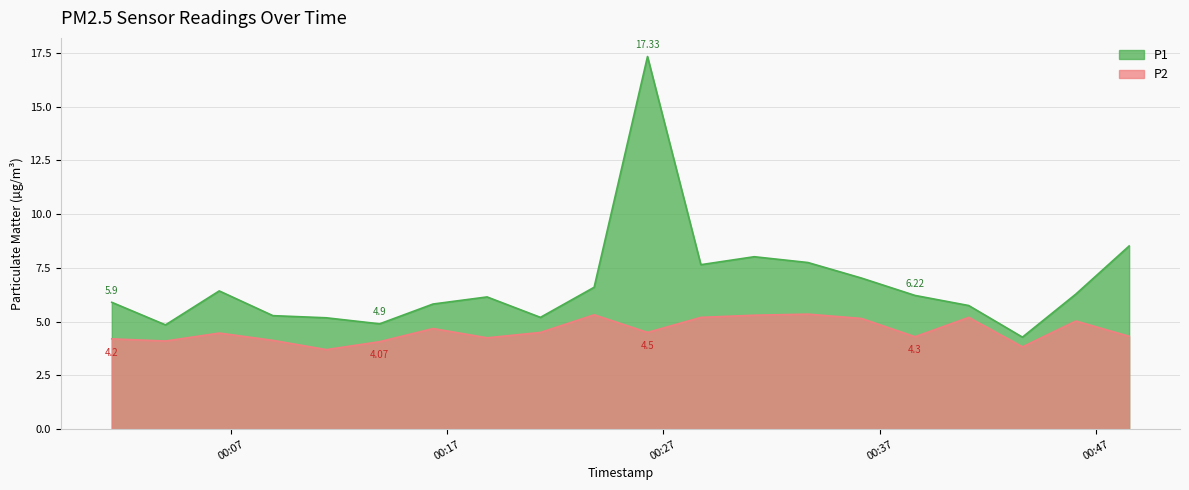

At how many categories does at least one series exceed 15?

1